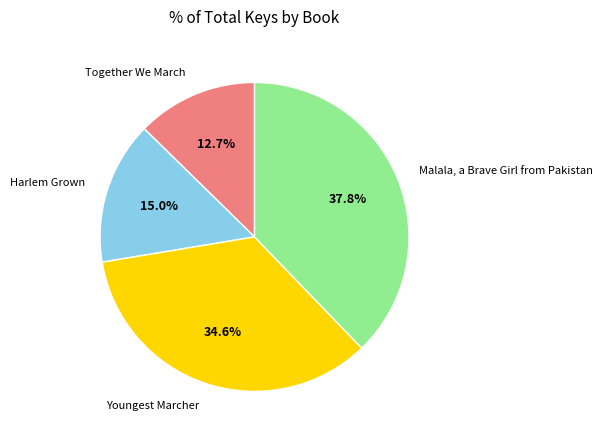

Which slice is the largest?

Malala, a Brave Girl from Pakistan